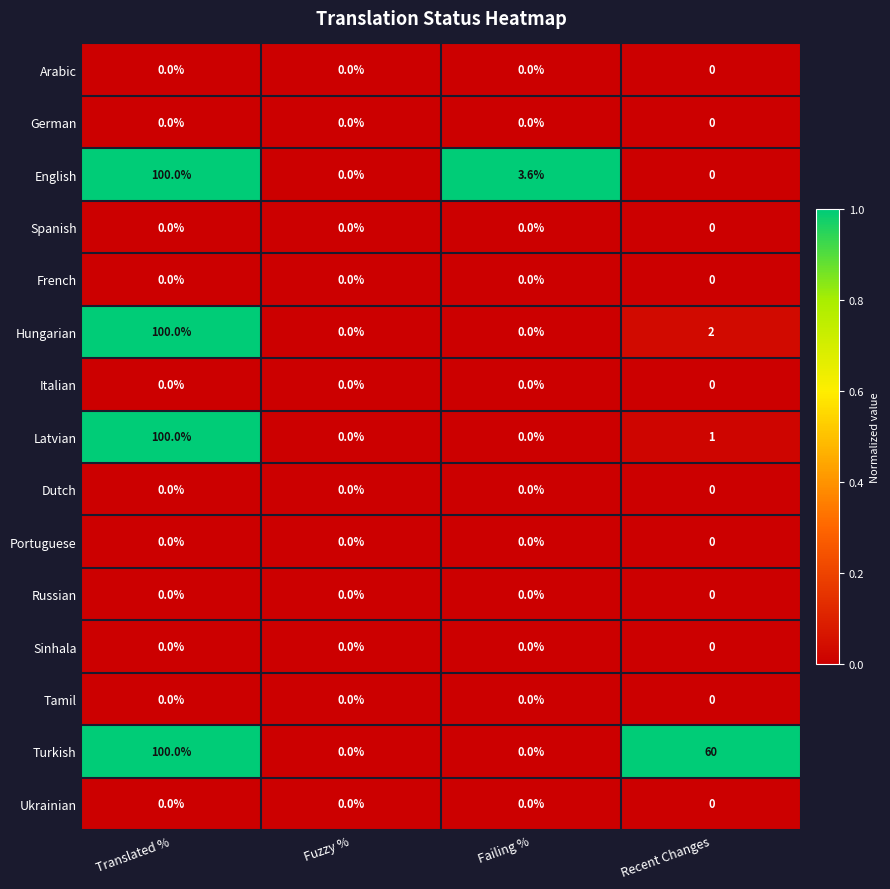

What is the sum of all Turkish values?

160.0